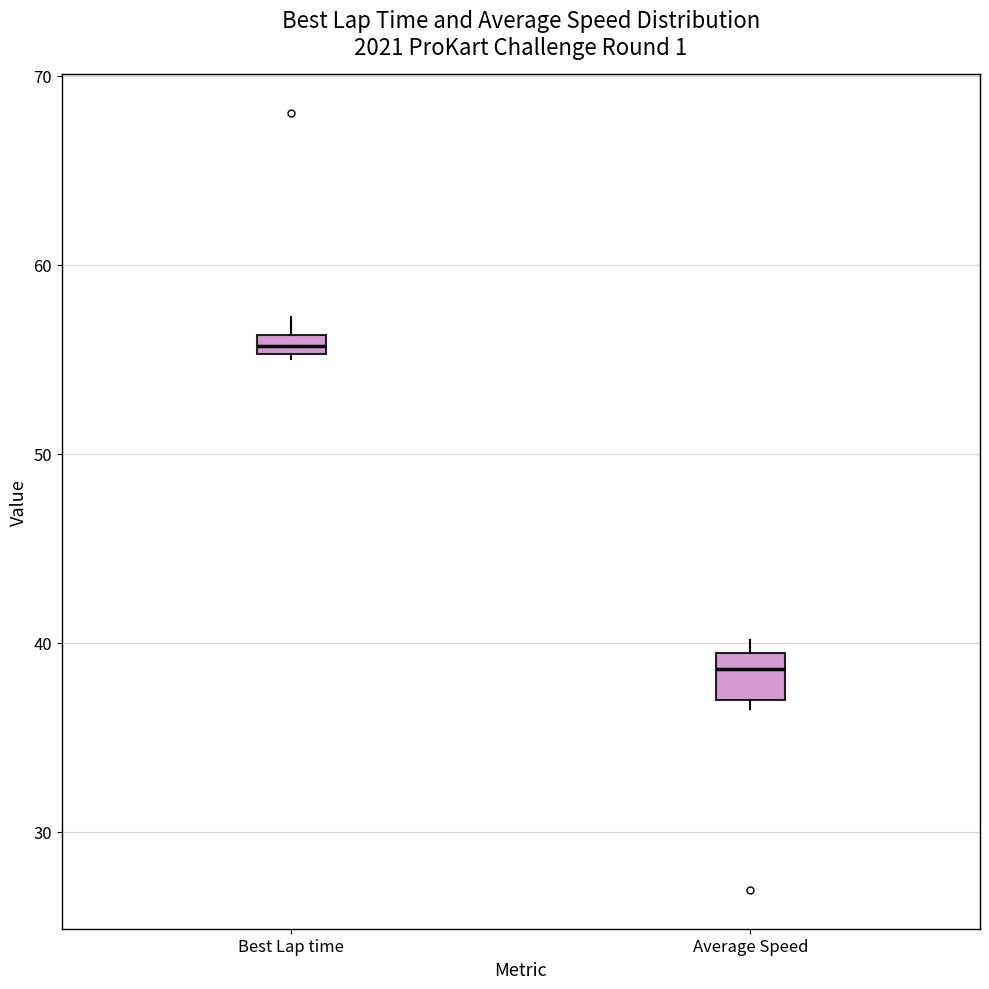

Which box has the highest median line?

Best Lap time